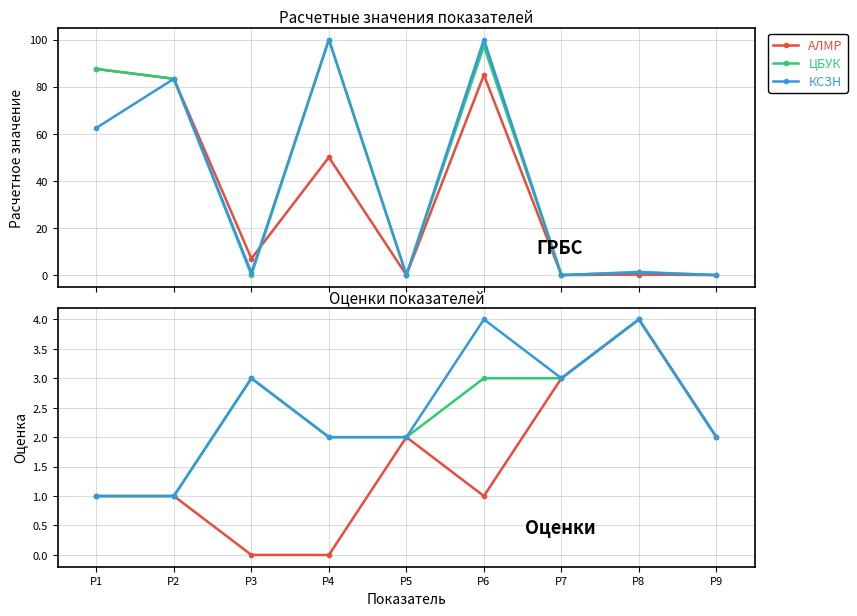

How many lines are shown in the chart?

3